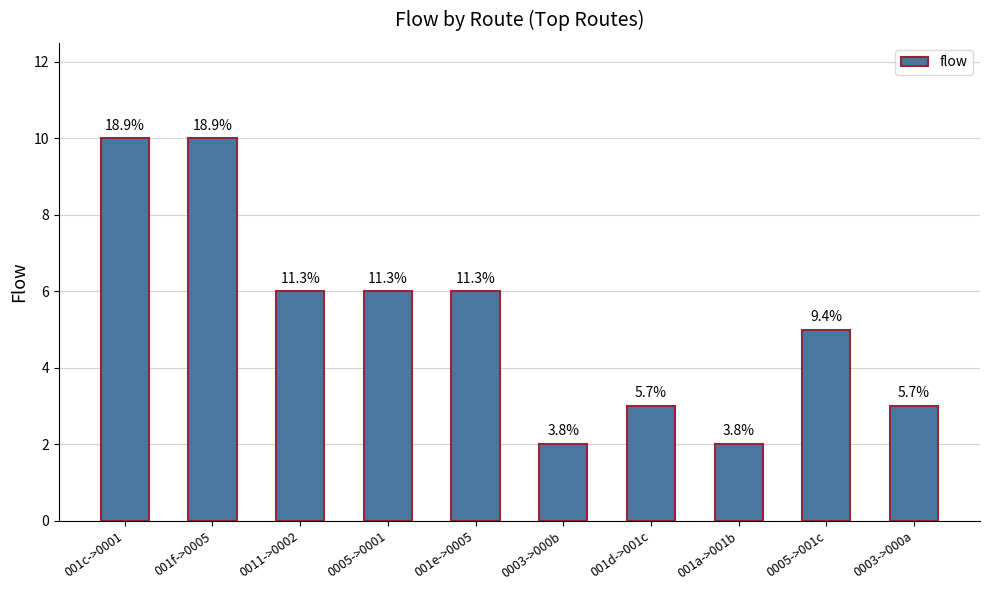

What is the label of the 10th bar from the right?

001c->0001